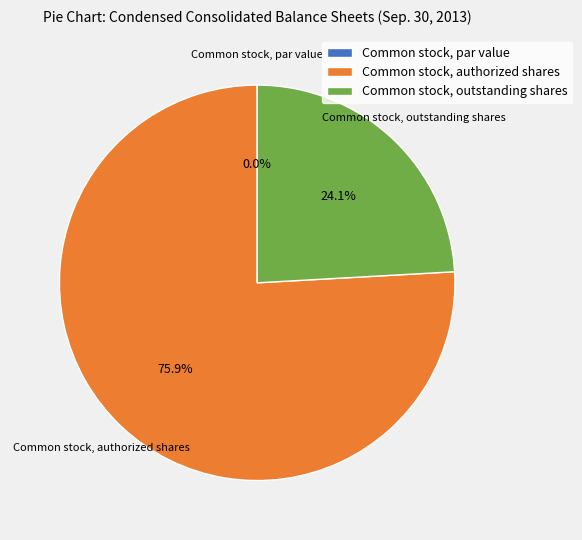

The Common stock, outstanding shares slice represents 24% of the pie. True or false?

True